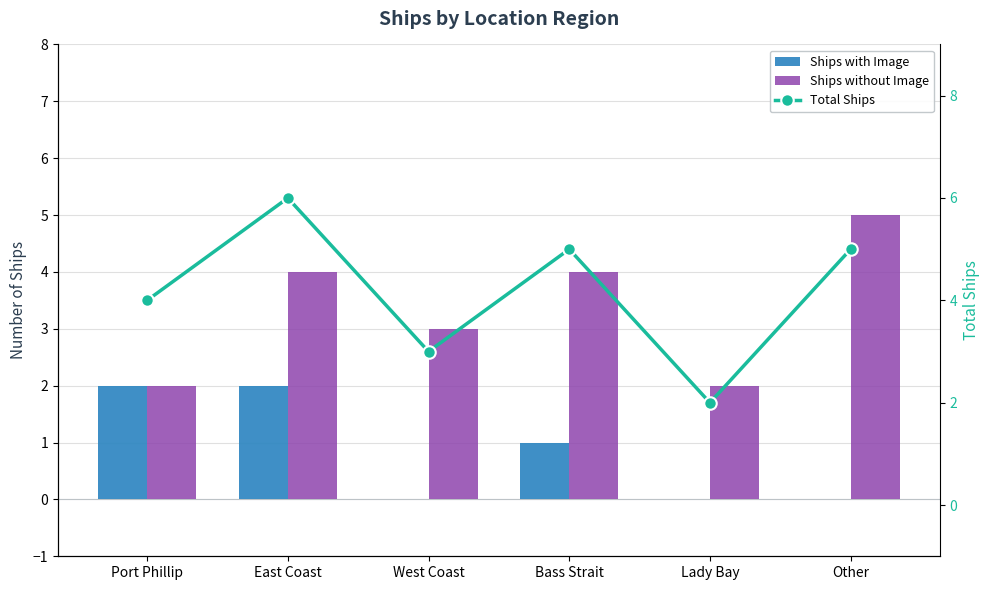

Which label corresponds to the smallest value in the chart?

West Coast